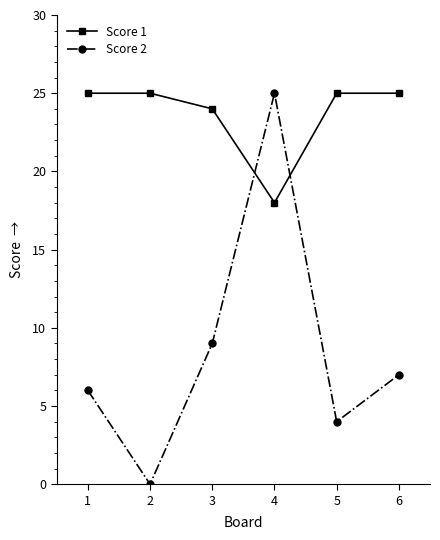

Where is the first local minimum for Score 2?

2